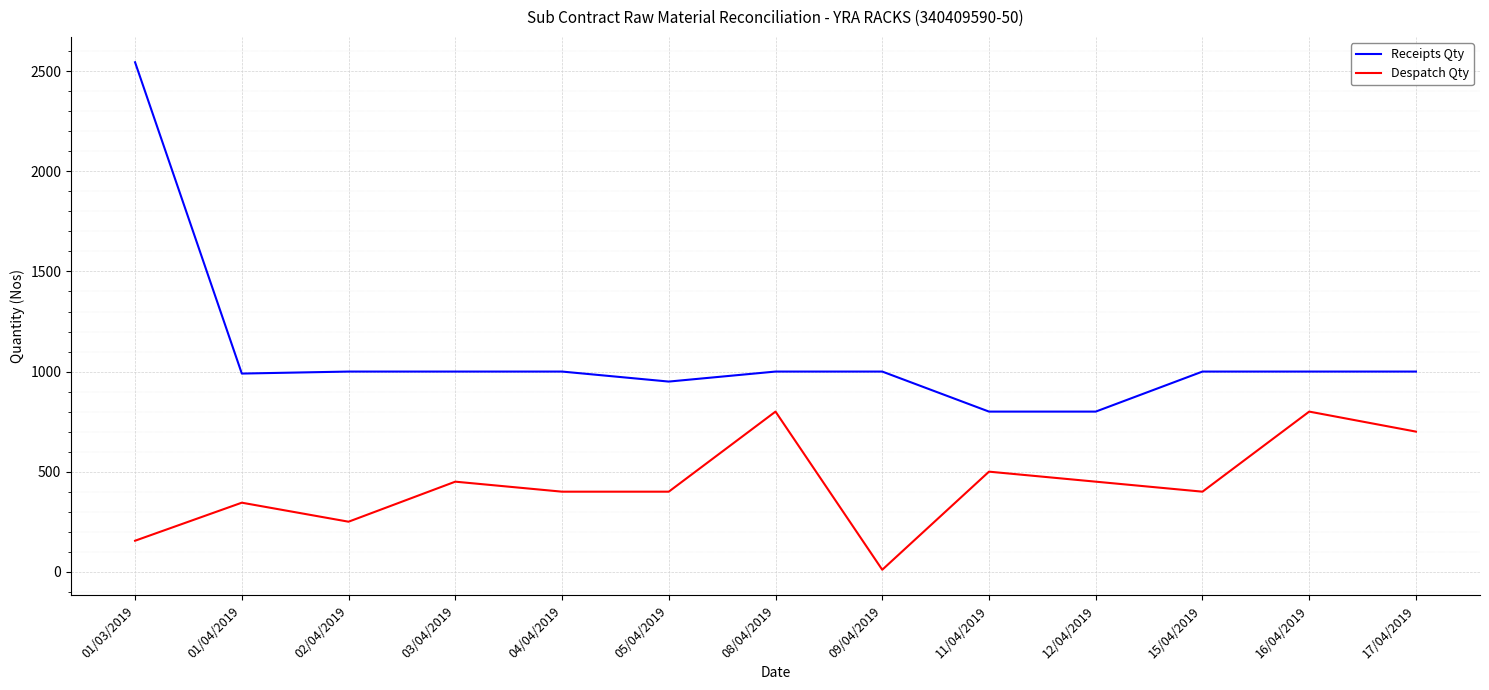

The value of Receipts Qty at 01/04/2019 is 1478. True or false?

False